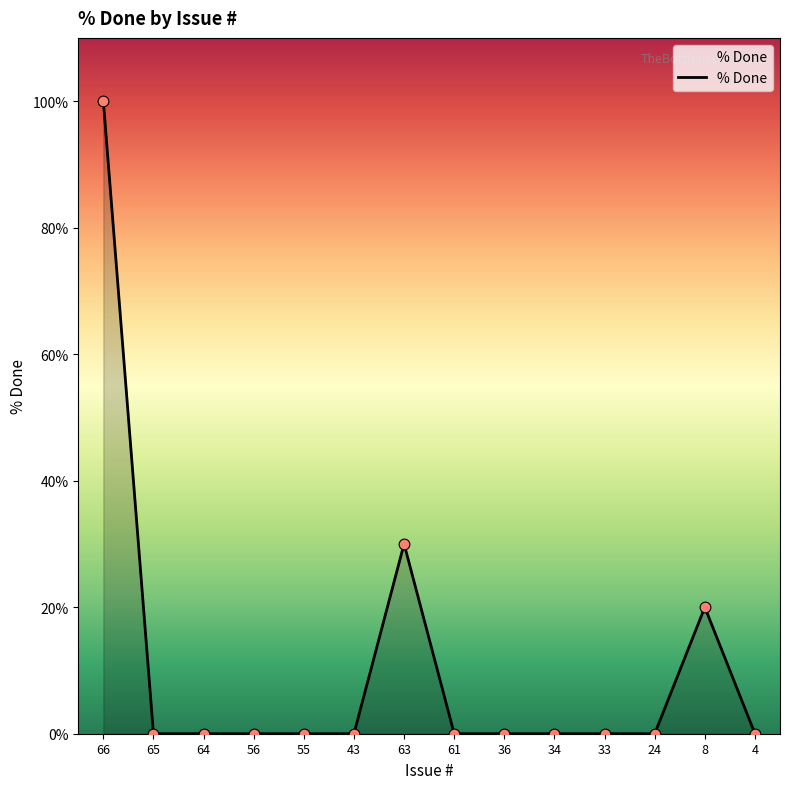

Between 8 and 66, which is larger?

66